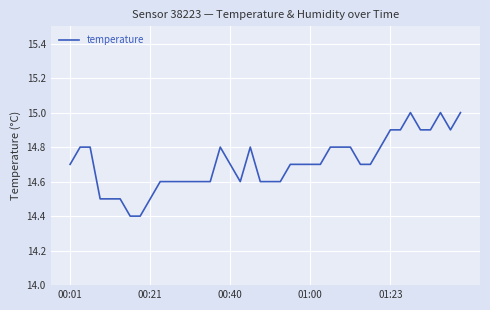

What is the difference between the maximum and minimum values?

0.6